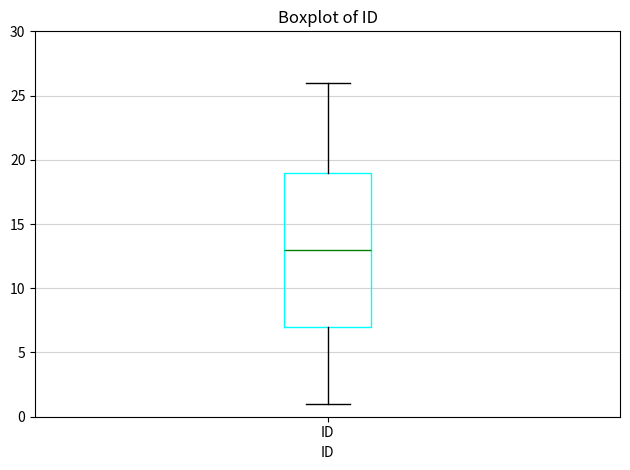

Where is the upper edge of the box for ID on the y-axis? The values are not printed on the chart, so give them approximately, as read against the axis.

19